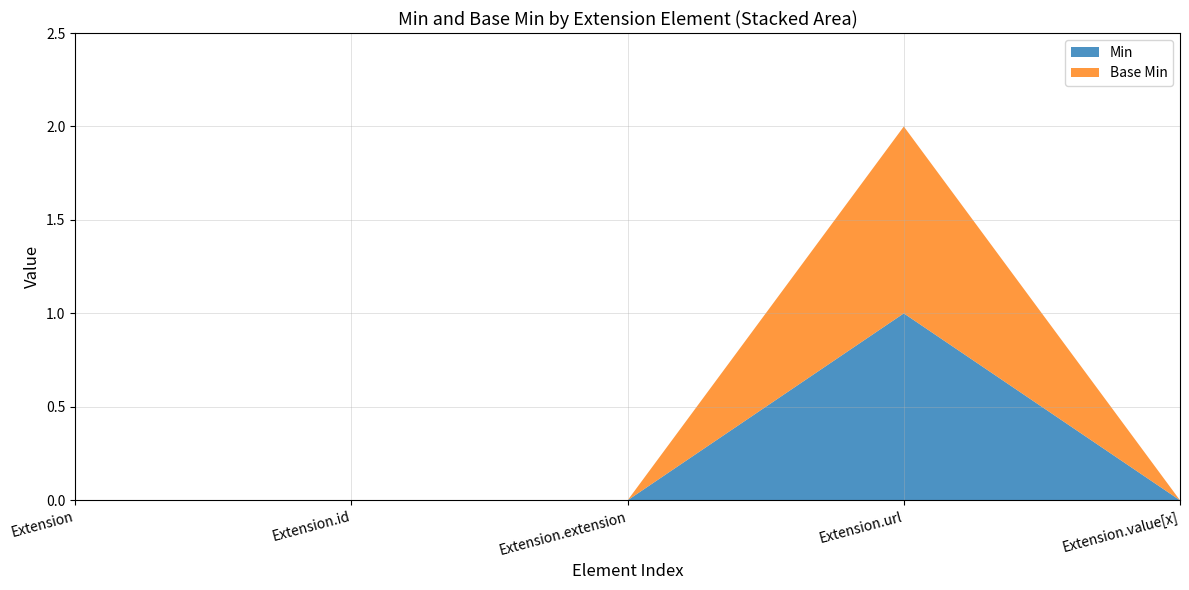

Reading left to right, transcribe all the data shown in this chart.

Min: Extension=0	Extension.id=0	Extension.extension=0	Extension.url=1	Extension.value[x]=0
Base Min: Extension=0	Extension.id=0	Extension.extension=0	Extension.url=1	Extension.value[x]=0